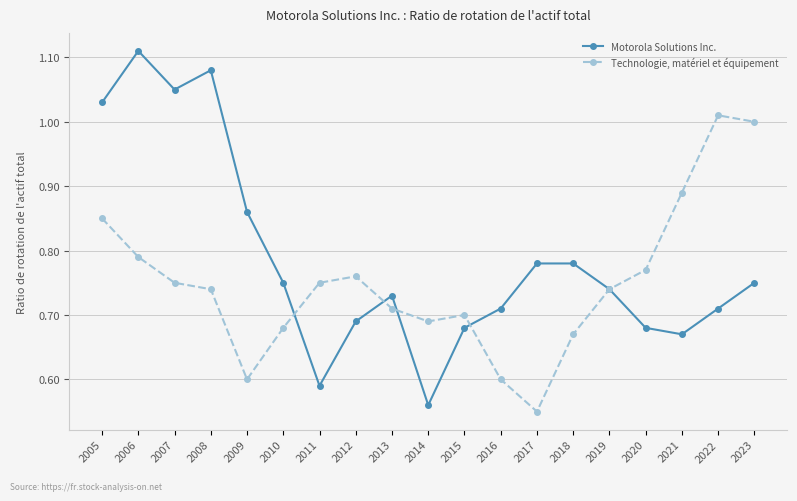

At which label is Technologie, matériel et équipement closest to 0?

2017